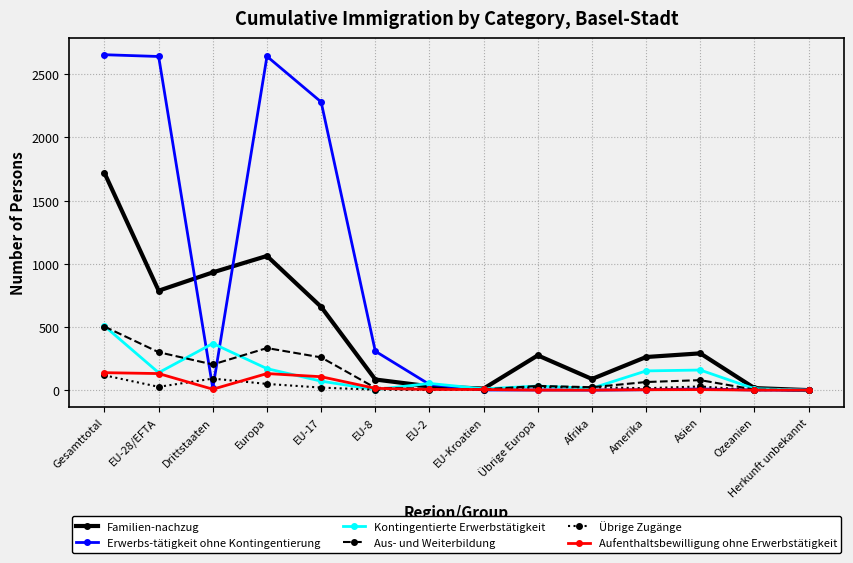

What is the label of the 7th point from the left?

EU-2